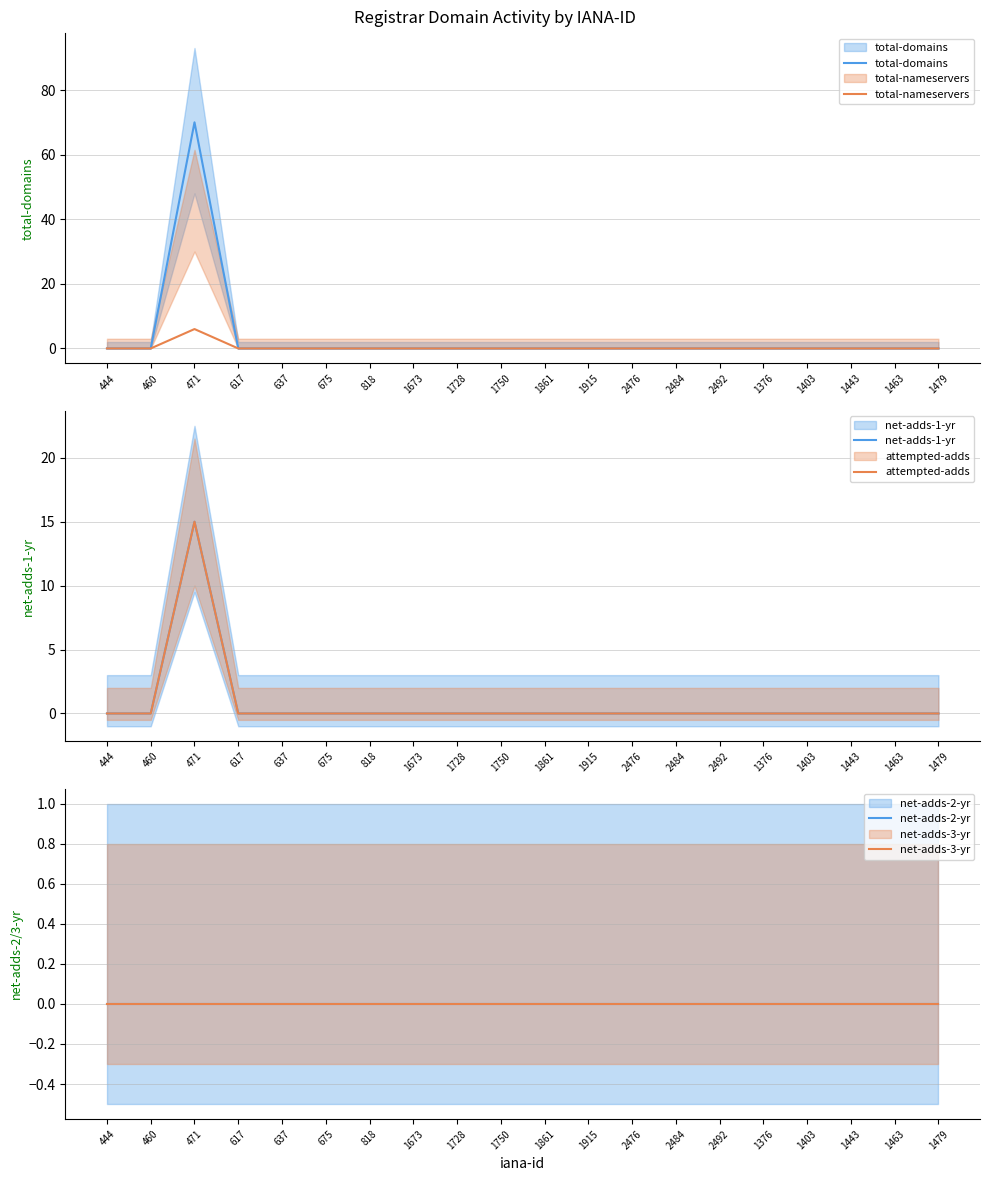

True or false: attempted-adds and total-domains intersect in this chart.

False